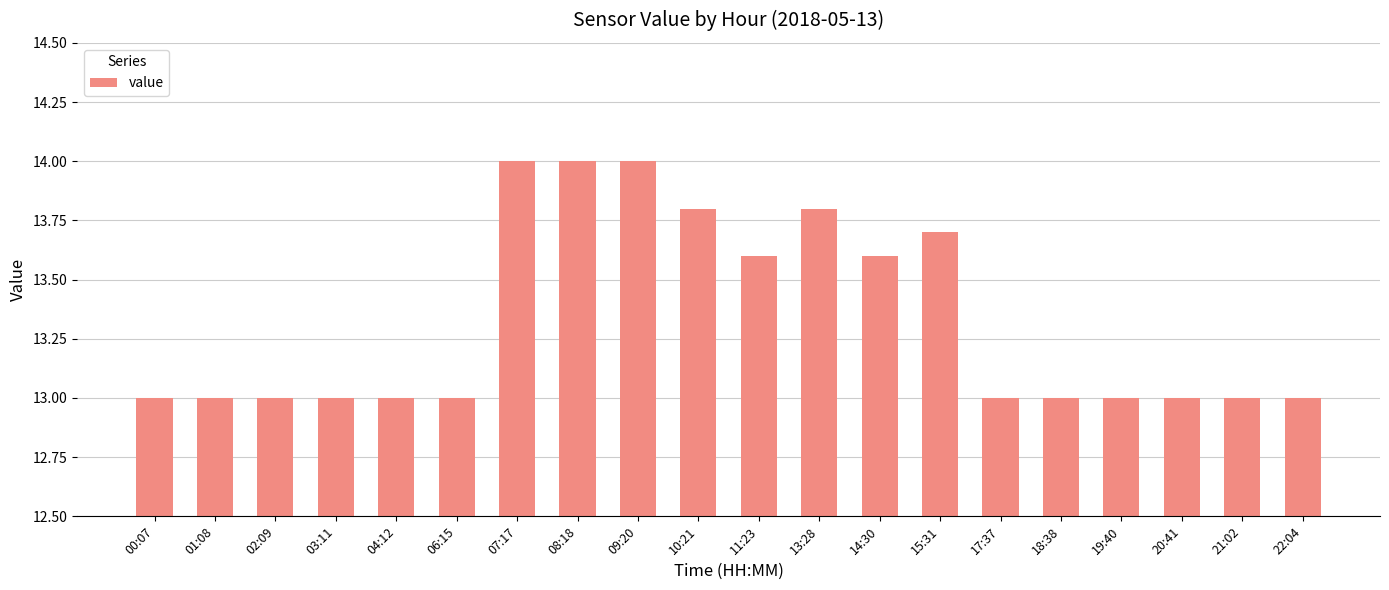

What is the minimum value shown in the chart?

13.0